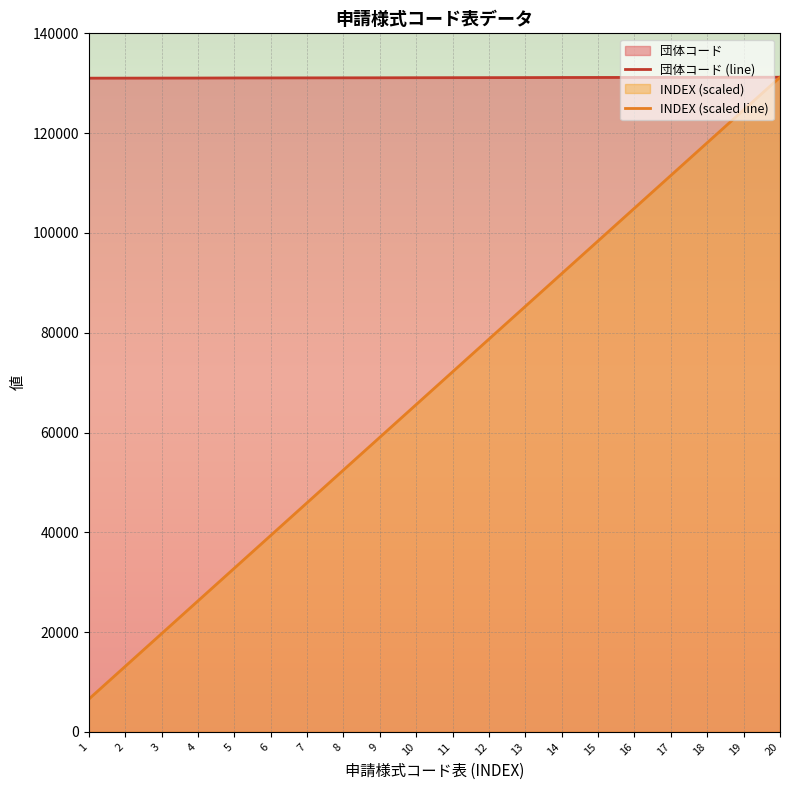

True or false: 団体コード (line) and INDEX (scaled line) cross at least once.

False